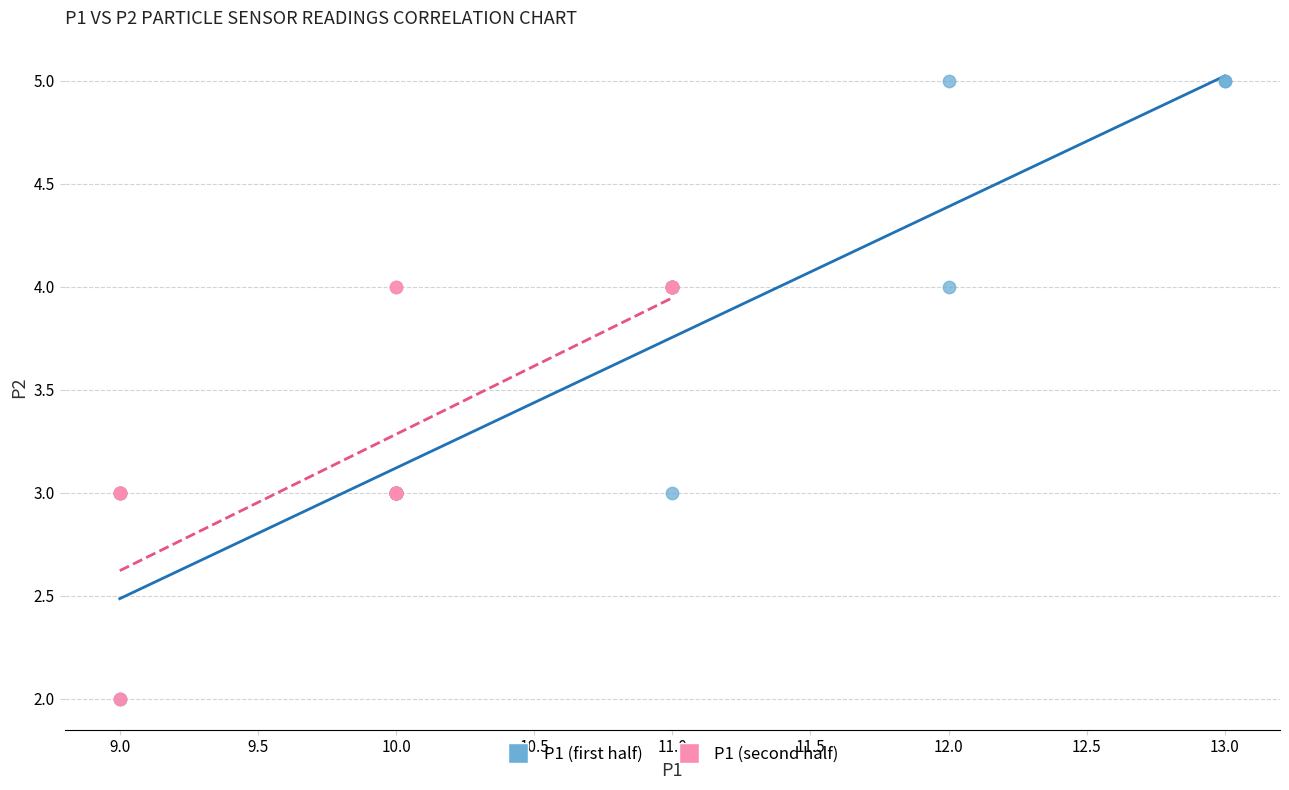

Which series reaches the maximum Y coordinate?

P1 (first half)